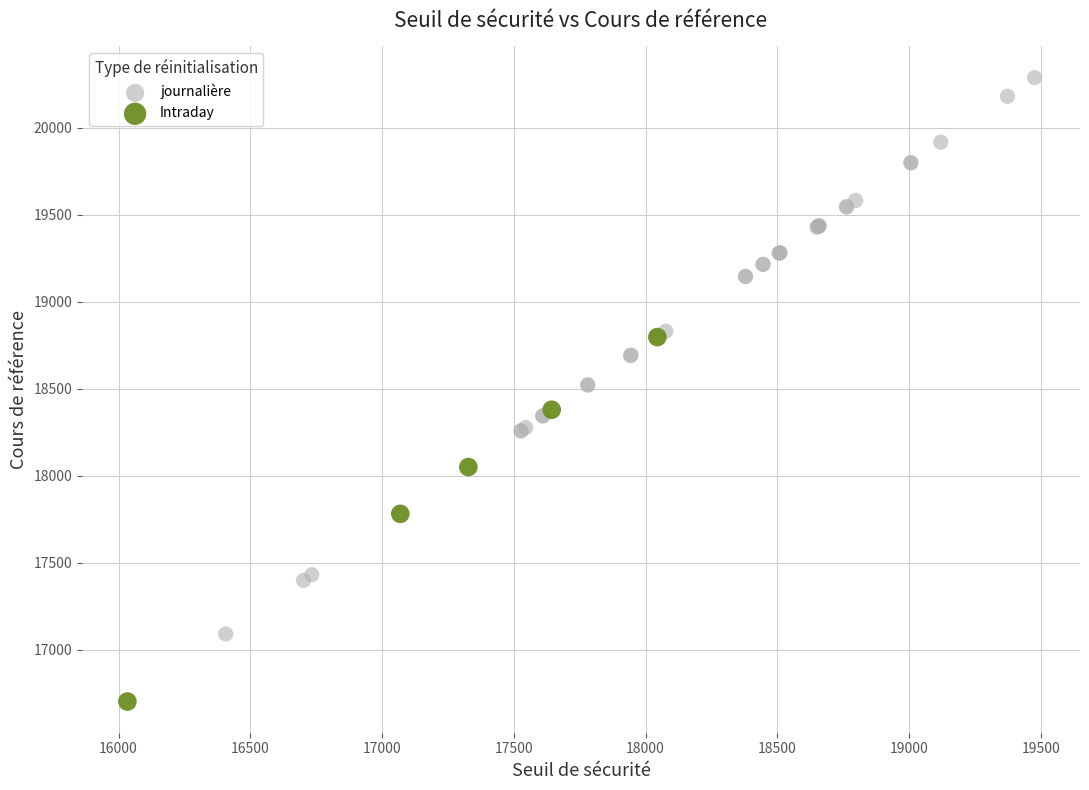

Which series contains the lowest Y value?

Intraday